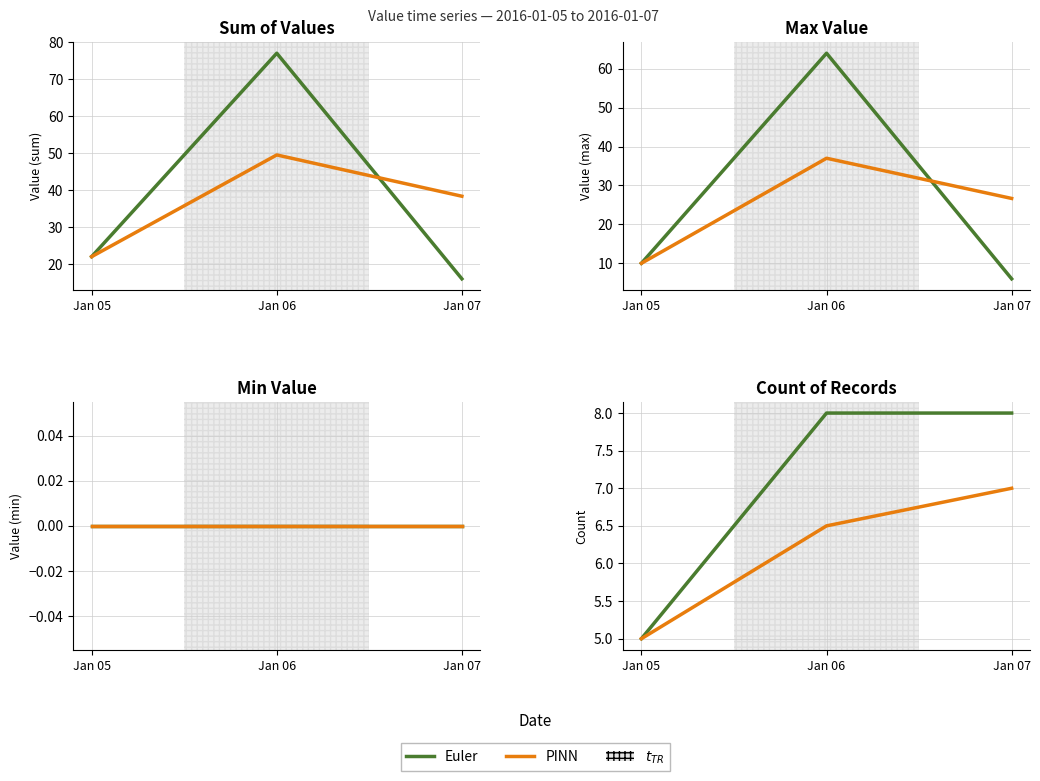

Count the number of categories in the chart.

3